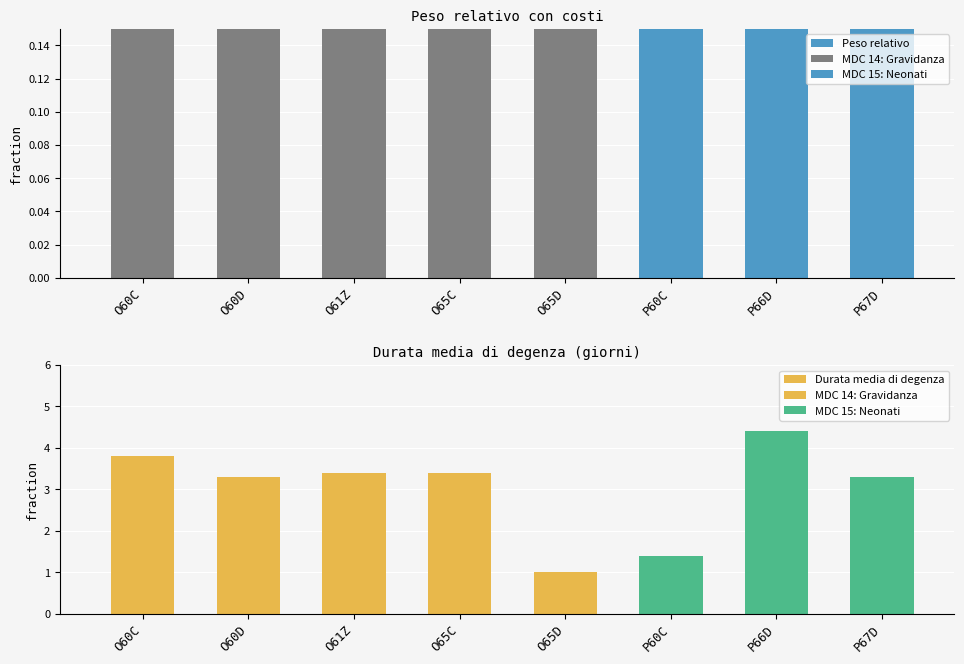

Rank the categories by Peso relativo value from highest to lowest.

O60C, O60D, O61Z, O65C, P60C, P66D, O65D, P67D